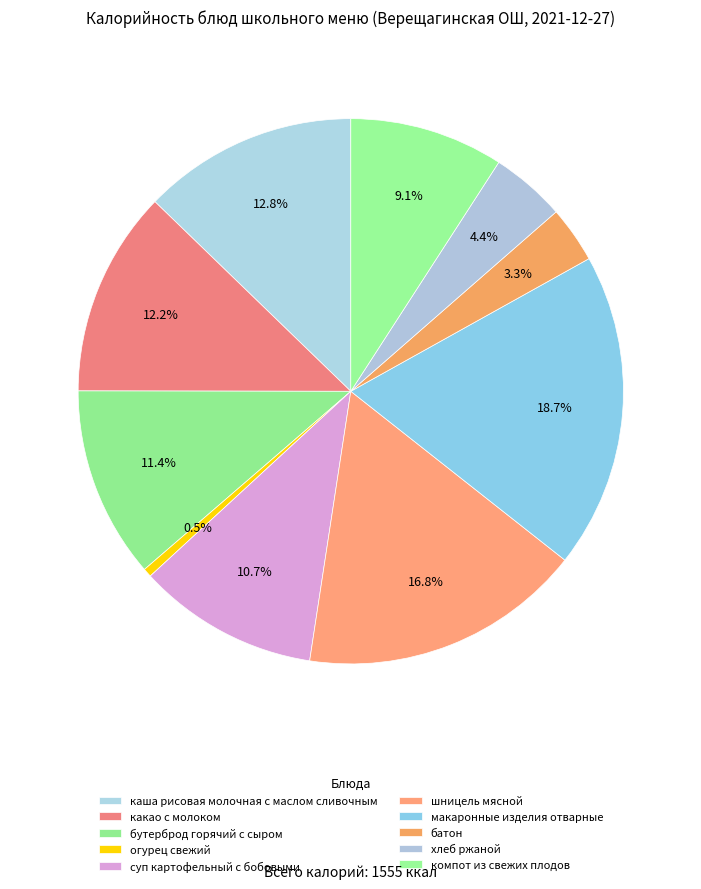

Count the number of slices in the pie.

10